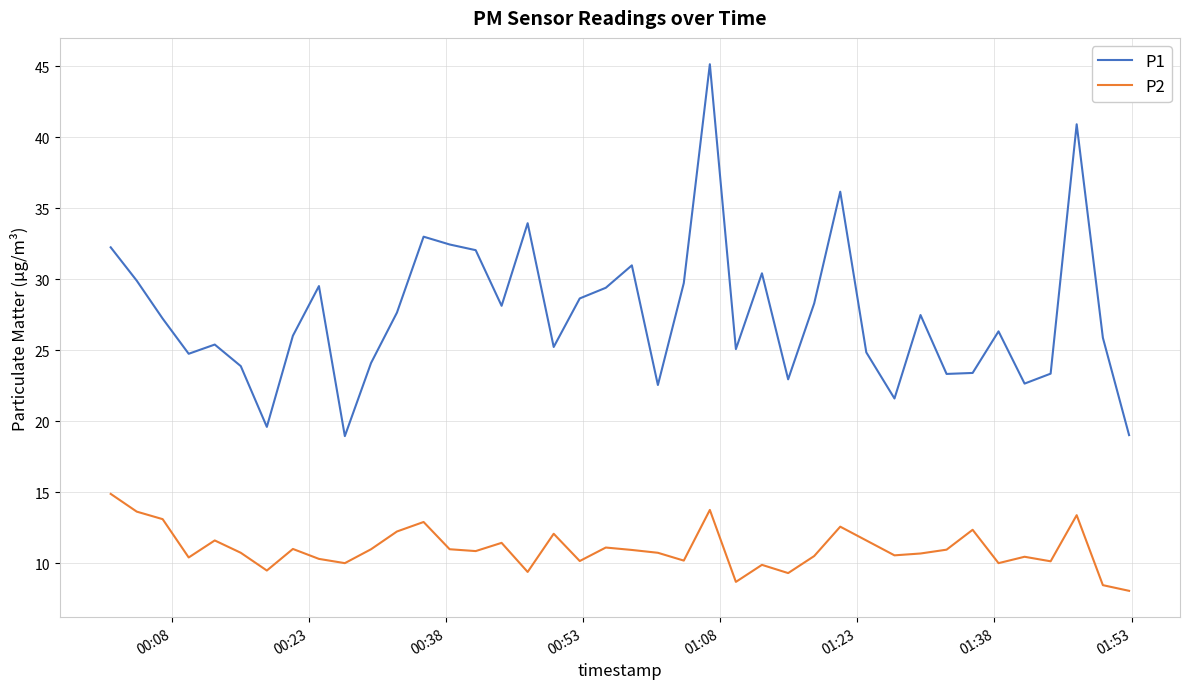

List the series in order of their peak value, highest first.

P1, P2